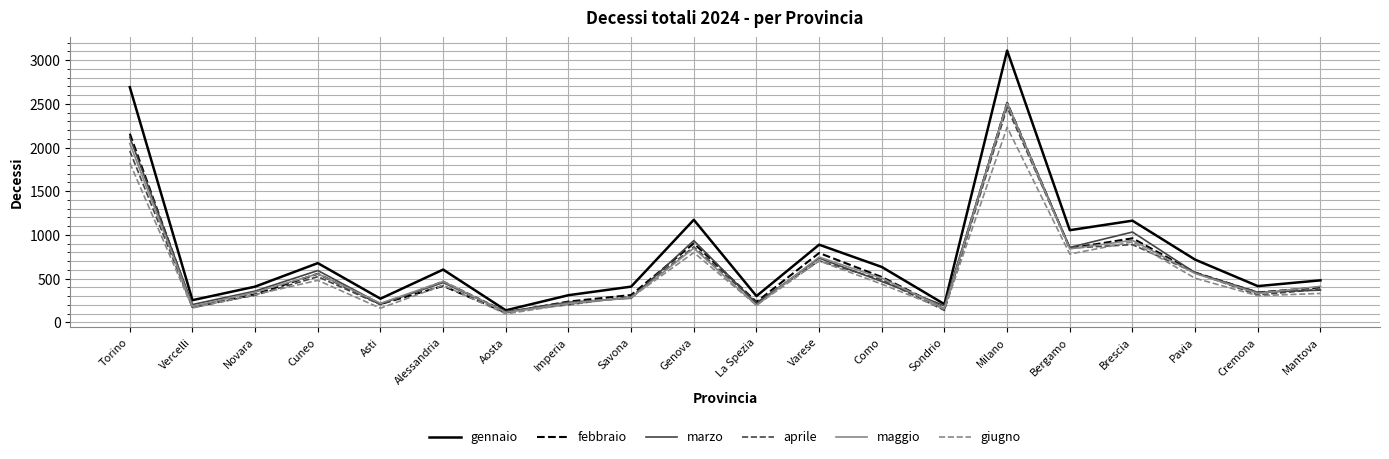

The maggio series shows 435 at Brescia. True or false?

False